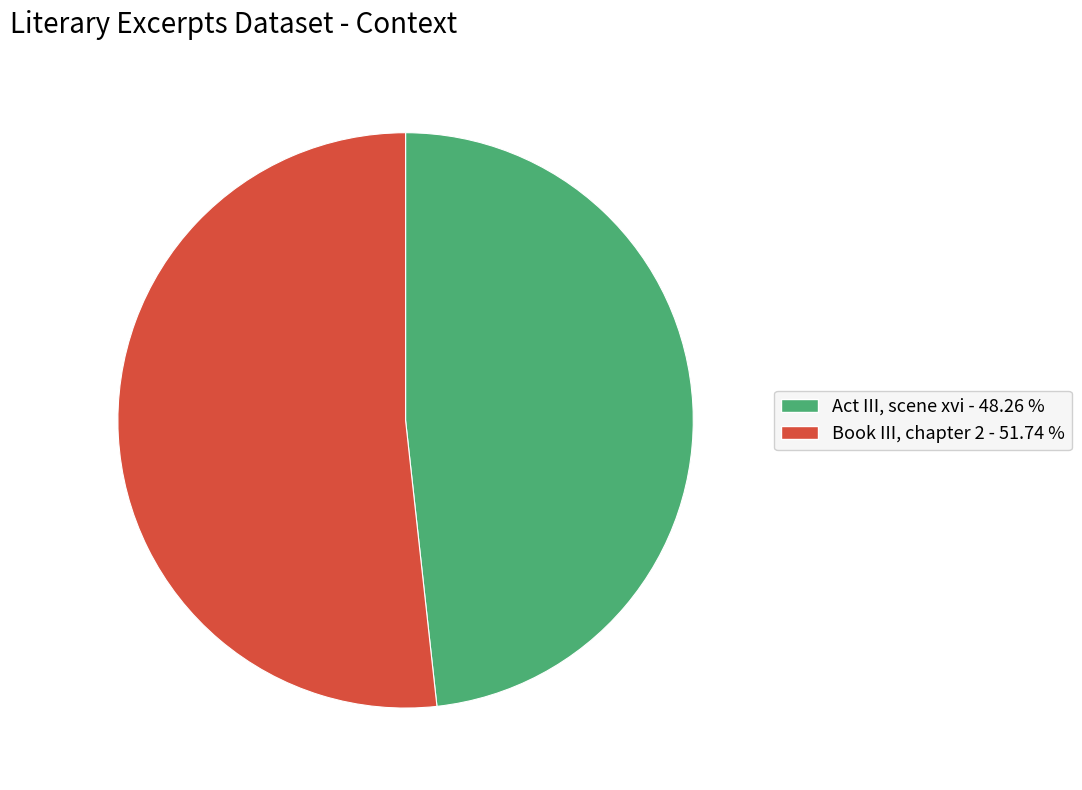

The Act III, scene xvi slice represents 37% of the pie. True or false?

False